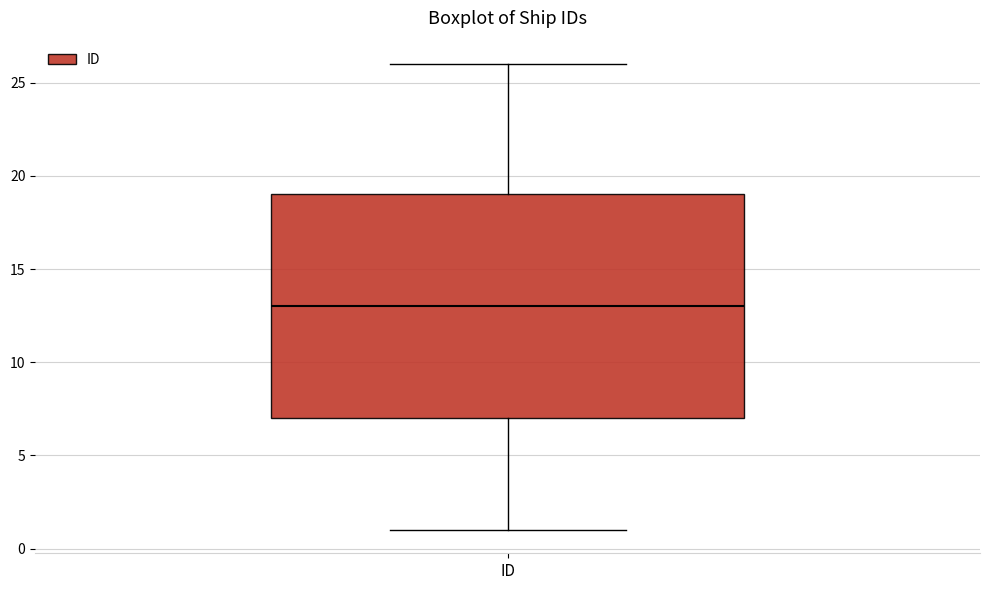

Where is the upper edge of the box for ID on the y-axis? The values are not printed on the chart, so give them approximately, as read against the axis.

19